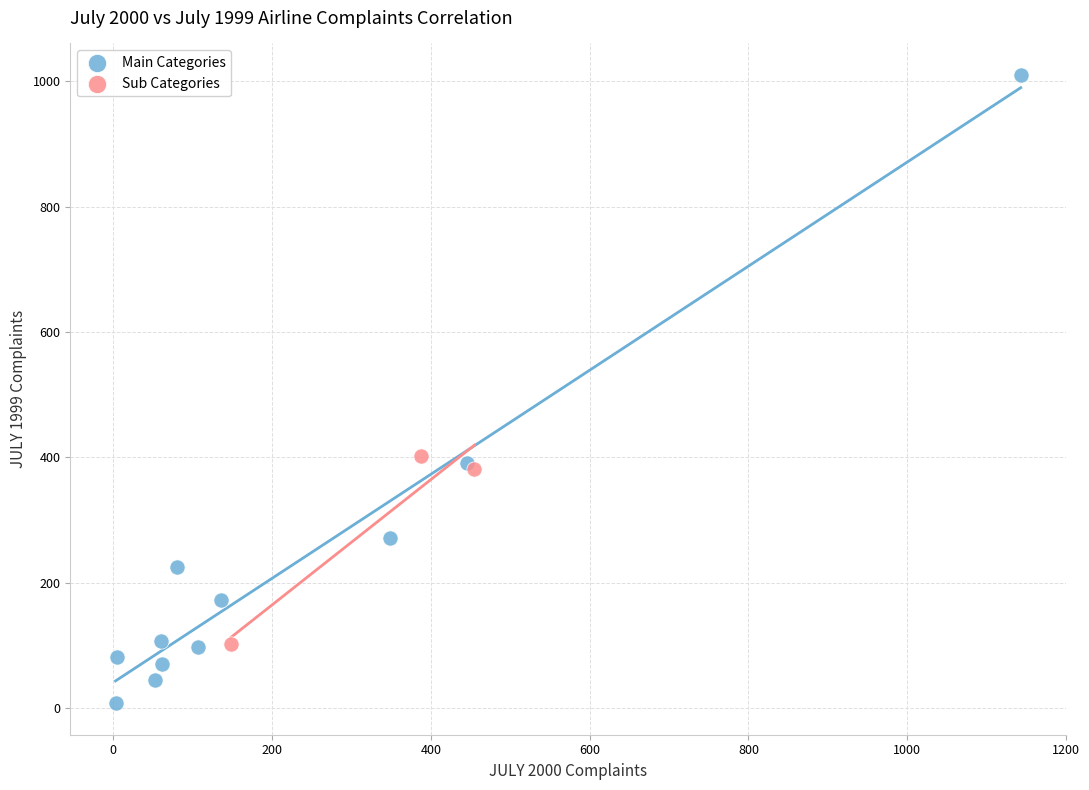

Which series contains the lowest Y value?

Main Categories